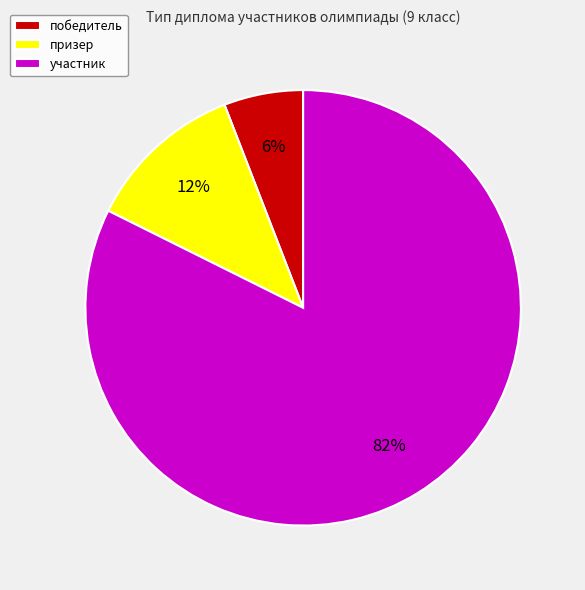

How many segments does this pie chart have?

3